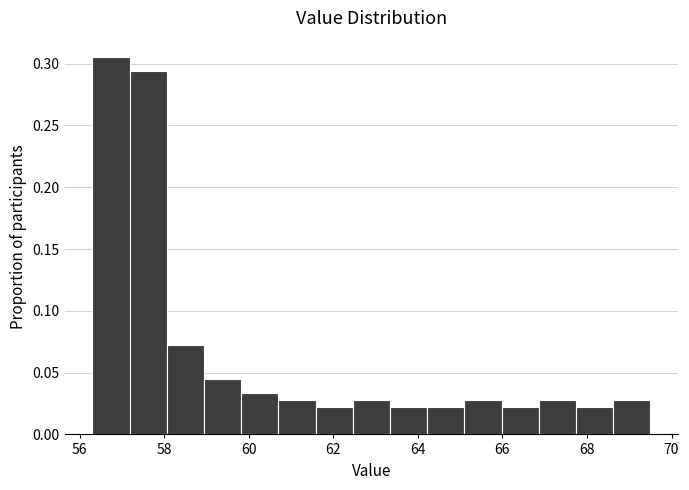

Reading left to right, list every bar in this chart as the range it spans on the x-axis followed by its height. Neither the bar edges nor the heights are printed on the chart, so give them approximately, as read against the axes.

56.30 to 57.18: 0.305
57.18 to 58.06: 0.295
58.06 to 58.94: 0.070
58.94 to 59.82: 0.045
59.82 to 60.70: 0.035
60.70 to 61.58: 0.030
61.58 to 62.46: 0.020
62.46 to 63.34: 0.030
63.34 to 64.22: 0.020
64.22 to 65.10: 0.020
65.10 to 65.98: 0.030
65.98 to 66.86: 0.020
66.86 to 67.74: 0.030
67.74 to 68.62: 0.020
68.62 to 69.50: 0.030